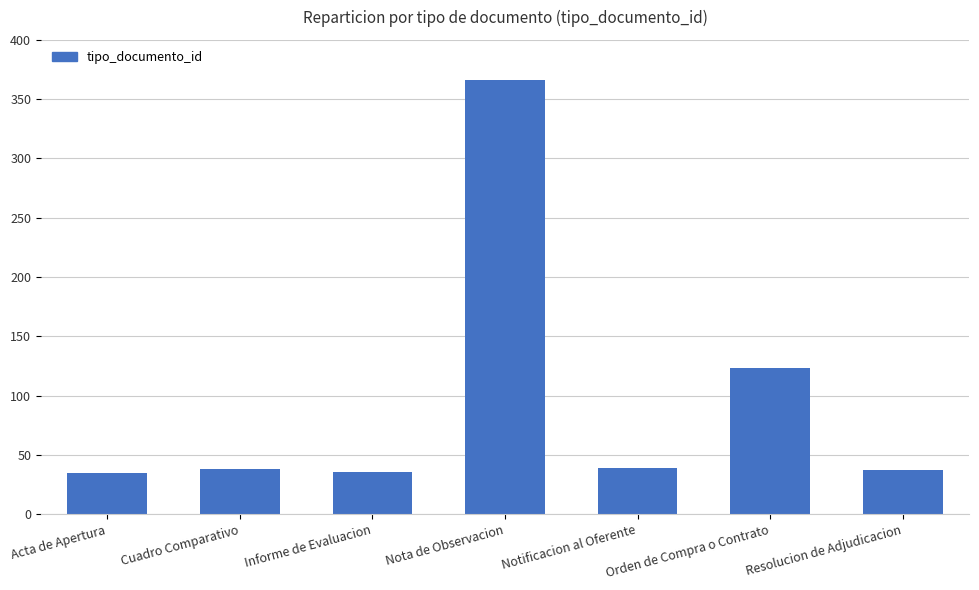

What is the minimum value shown in the chart?

35